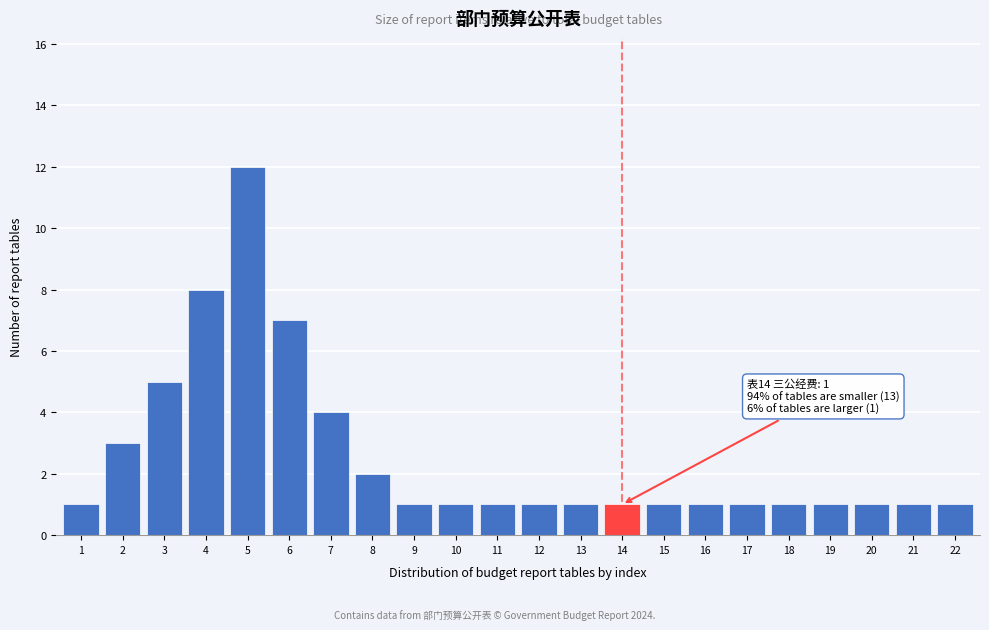

Reading left to right, extract all data points from this chart.

1	3	5	8	12	7	4	2	1	1	1	1	1	1	1	1	1	1	1	1	1	1